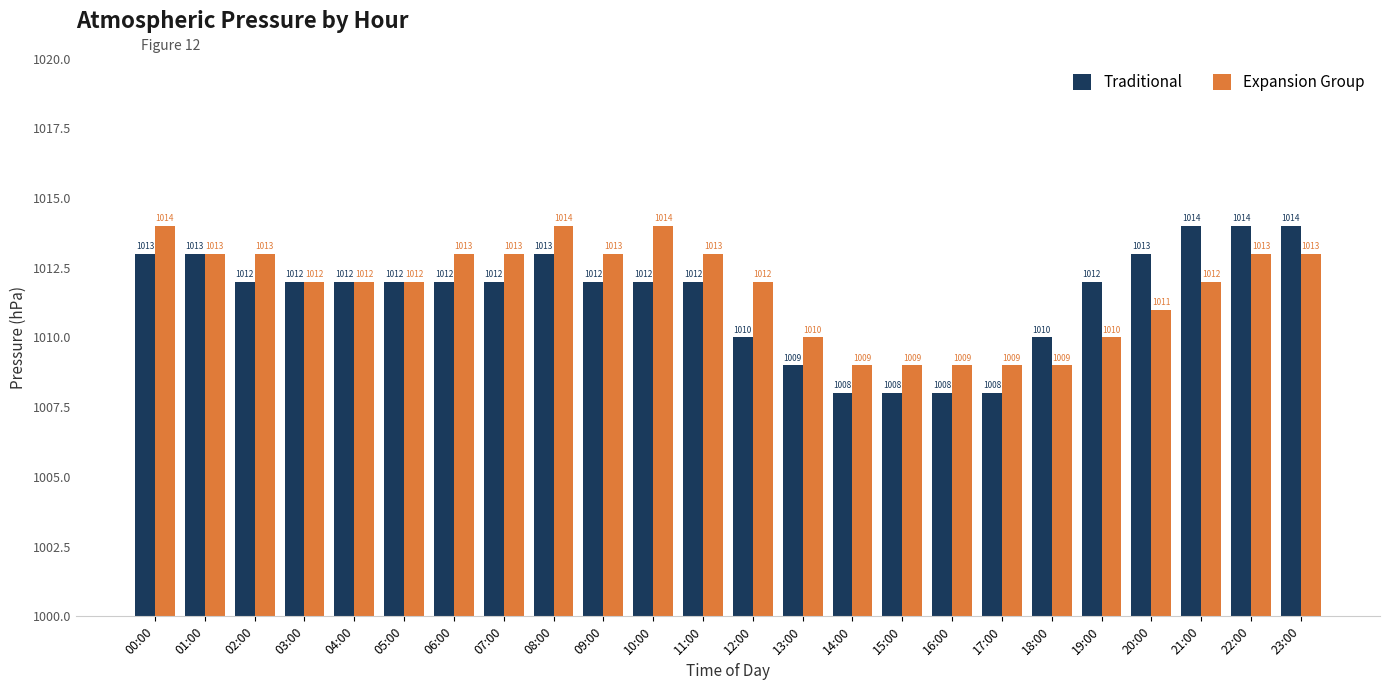

List the series in order of their peak value, highest first.

Traditional, Expansion Group